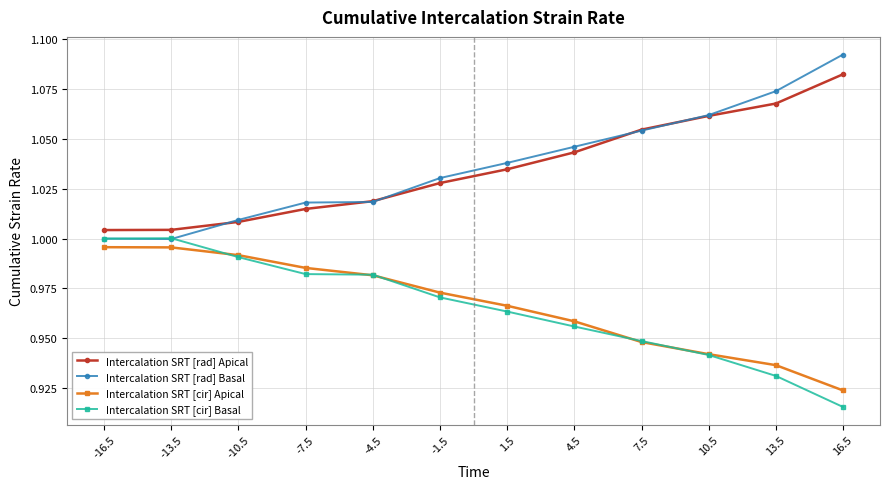

The Intercalation SRT [rad] Apical series shows 0.3 at 10.5. True or false?

False